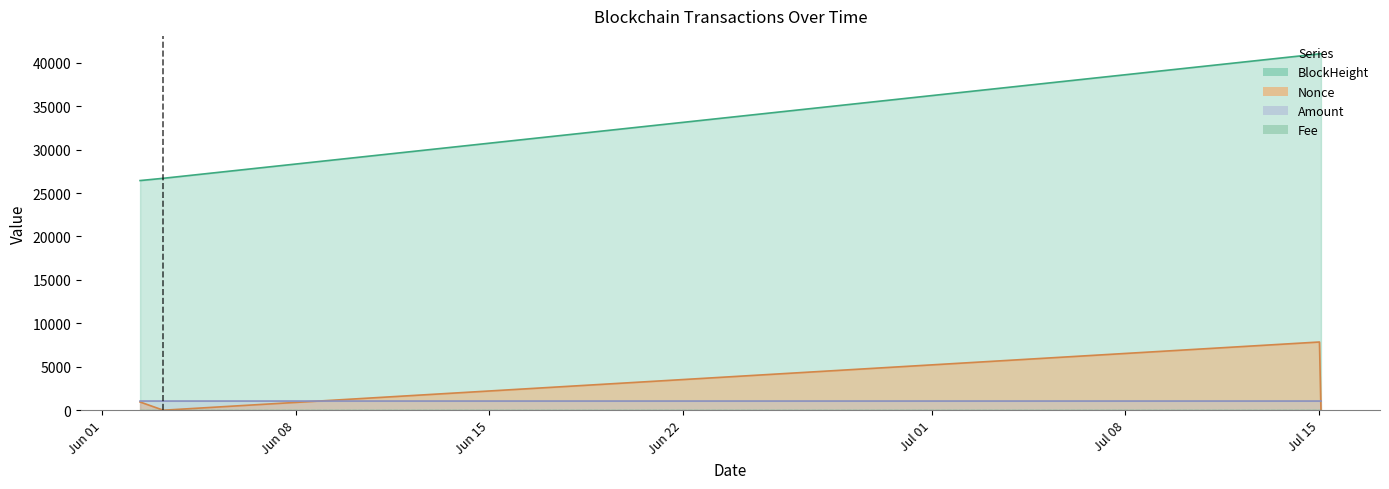

How many lines are shown in the chart?

4